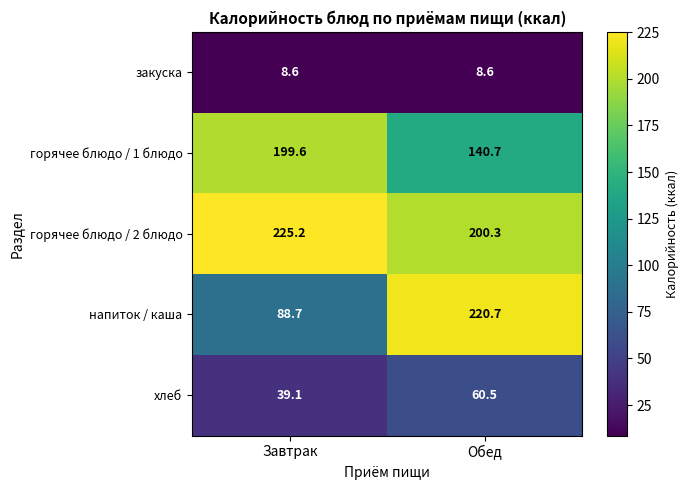

Rank the series by their maximum value, from highest to lowest.

горячее блюдо / 2 блюдо, напиток / каша, горячее блюдо / 1 блюдо, хлеб, закуска